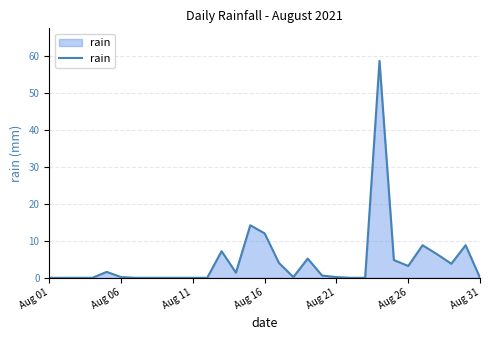

What is the maximum value shown in the chart?

58.6